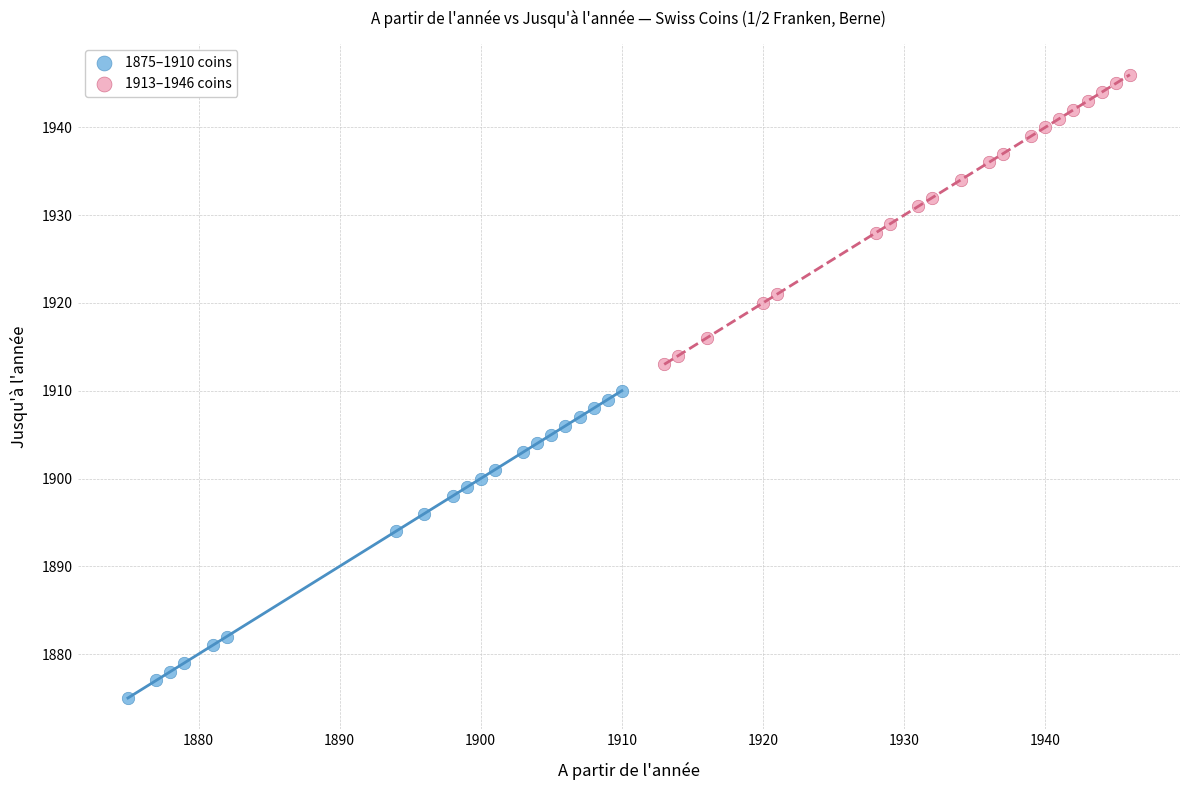

Which series reaches the maximum Y coordinate?

1913–1946 coins